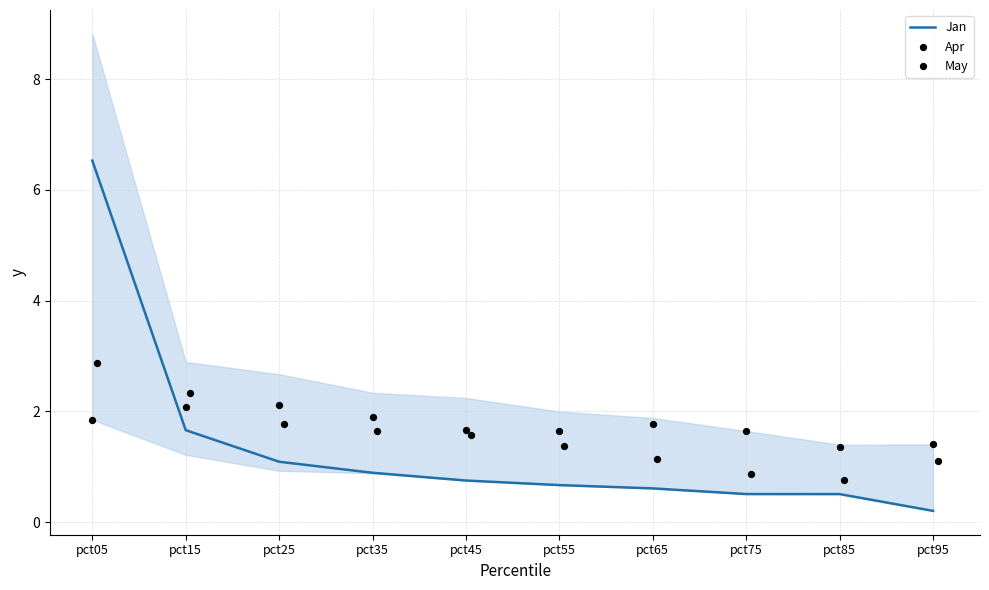

Which series has the widest spread of Y values?

Jan